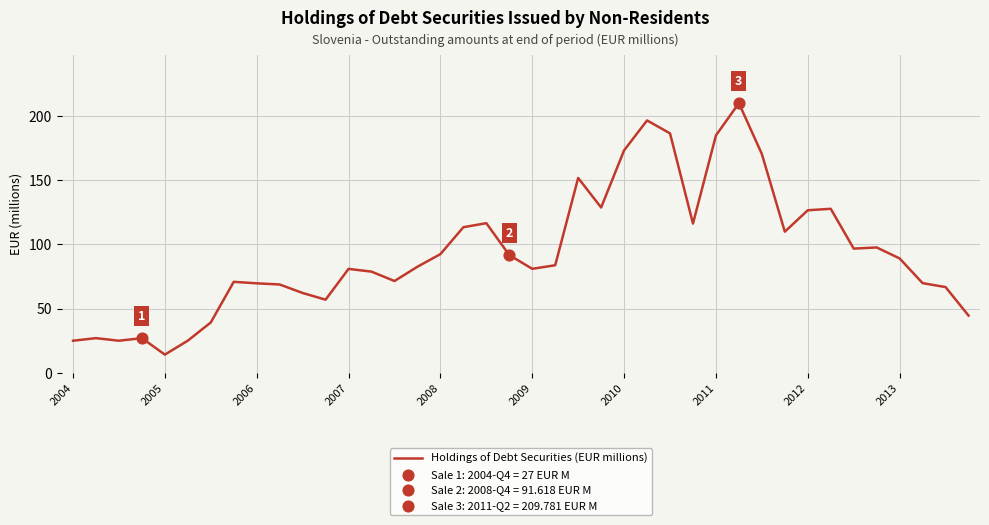

What is the minimum value shown in the chart?

14.2